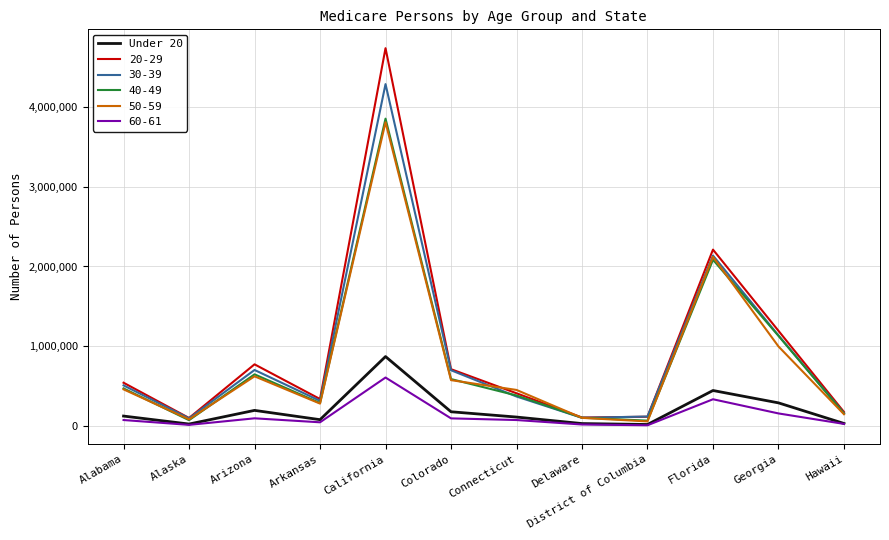

The value of 20-29 at California is 4736291. True or false?

True